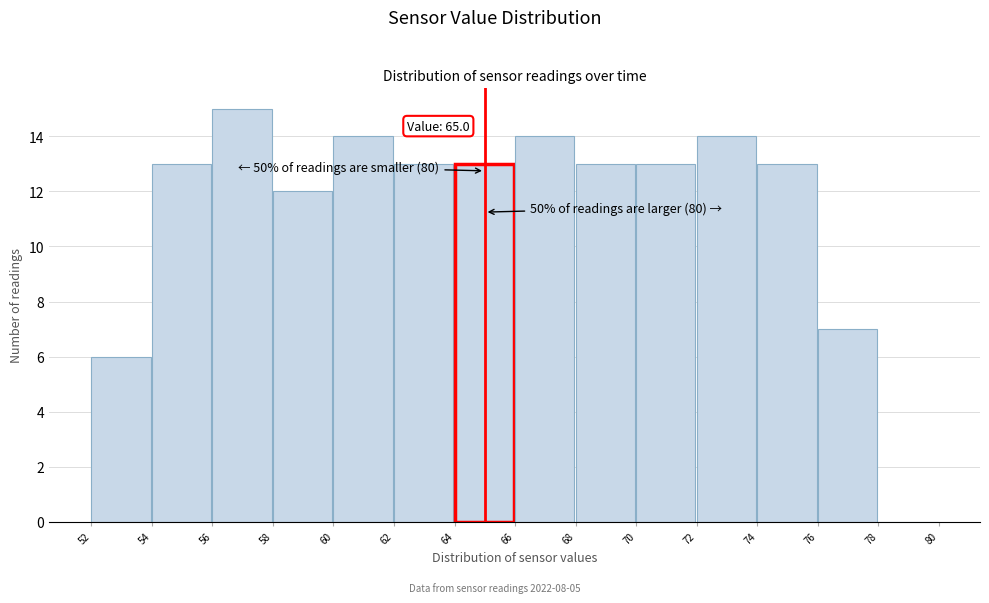

Over which range of the x-axis is the bar tallest?

56 to 58